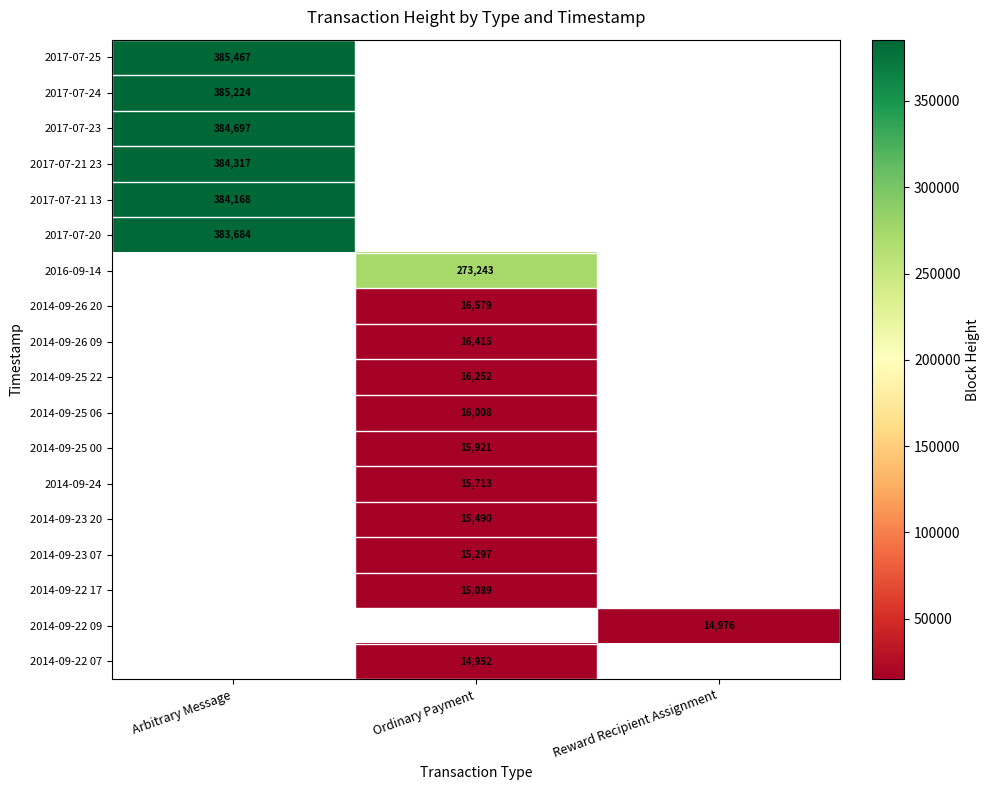

True or false: 2017-07-20 has a value of 663665 at Arbitrary Message.

False